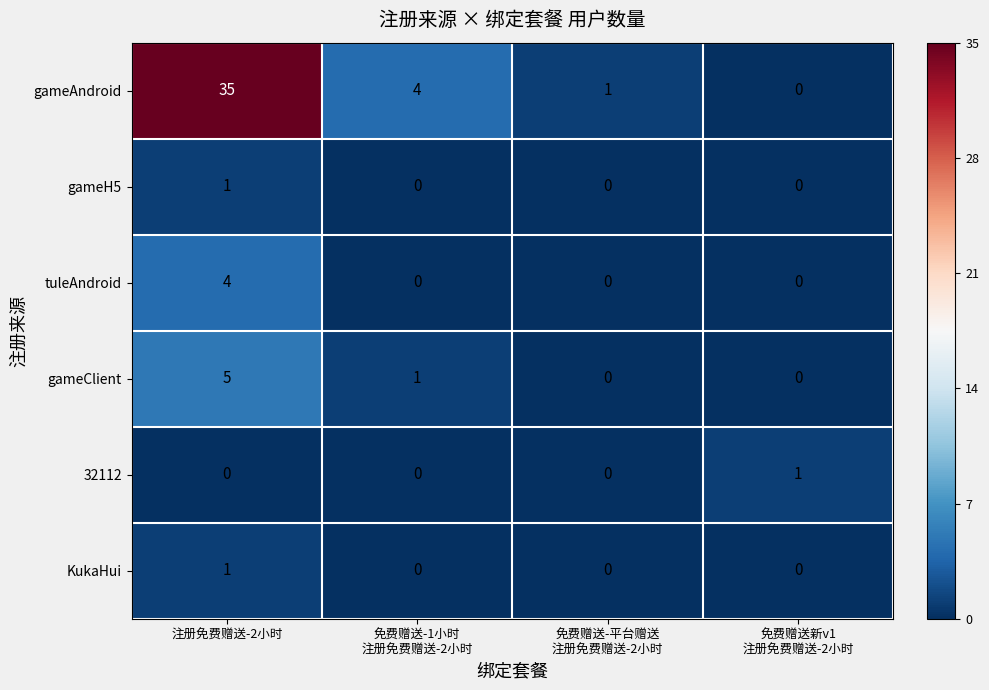

Reading left to right, transcribe all the data shown in this chart.

gameAndroid: 35	4	1	0
gameH5: 1	0	0	0
tuleAndroid: 4	0	0	0
gameClient: 5	1	0	0
32112: 0	0	0	1
KukaHui: 1	0	0	0